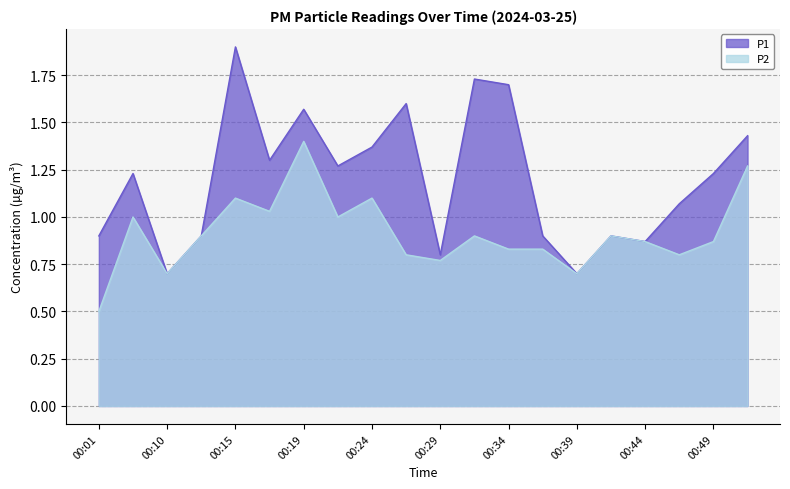

True or false: P2 and P1 cross at least once.

False